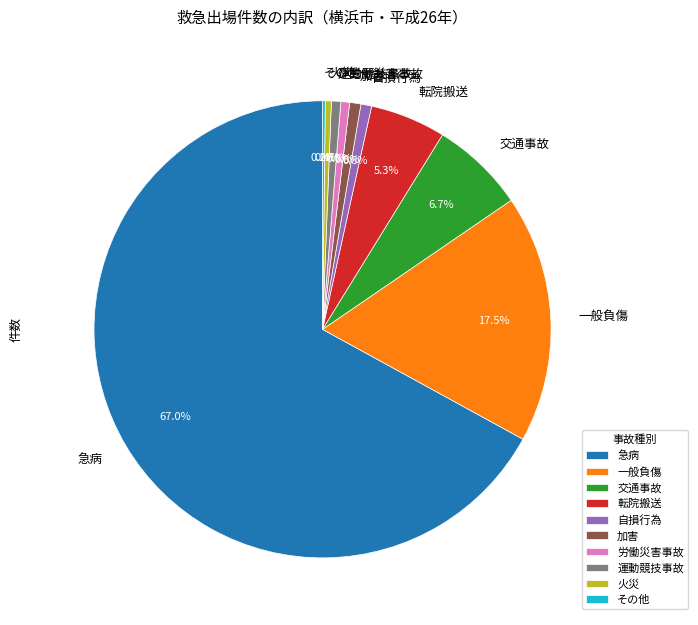

Combined, do 一般負傷 and 運動競技事故 account for over 50%?

No